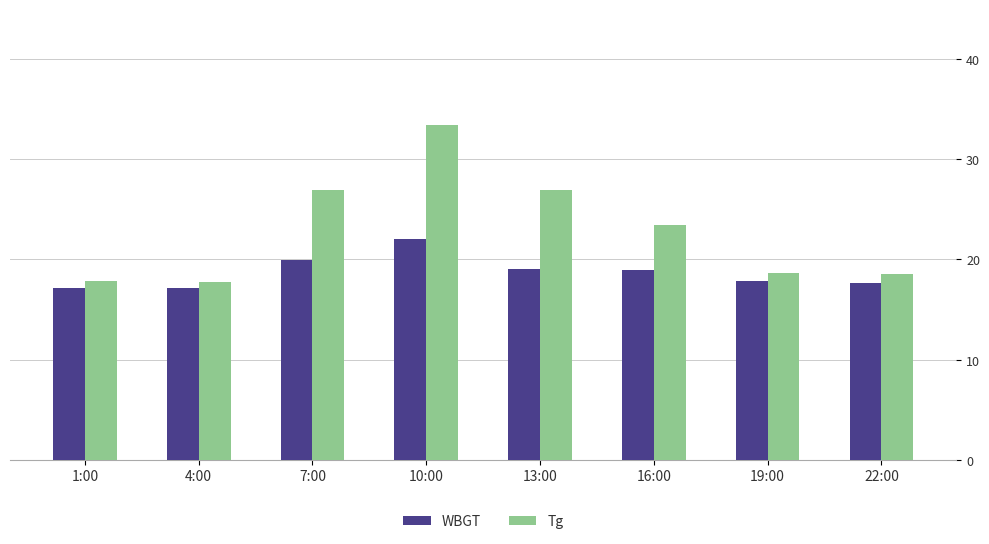

At 4:00, list the series in order from smallest to largest.

WBGT, Tg